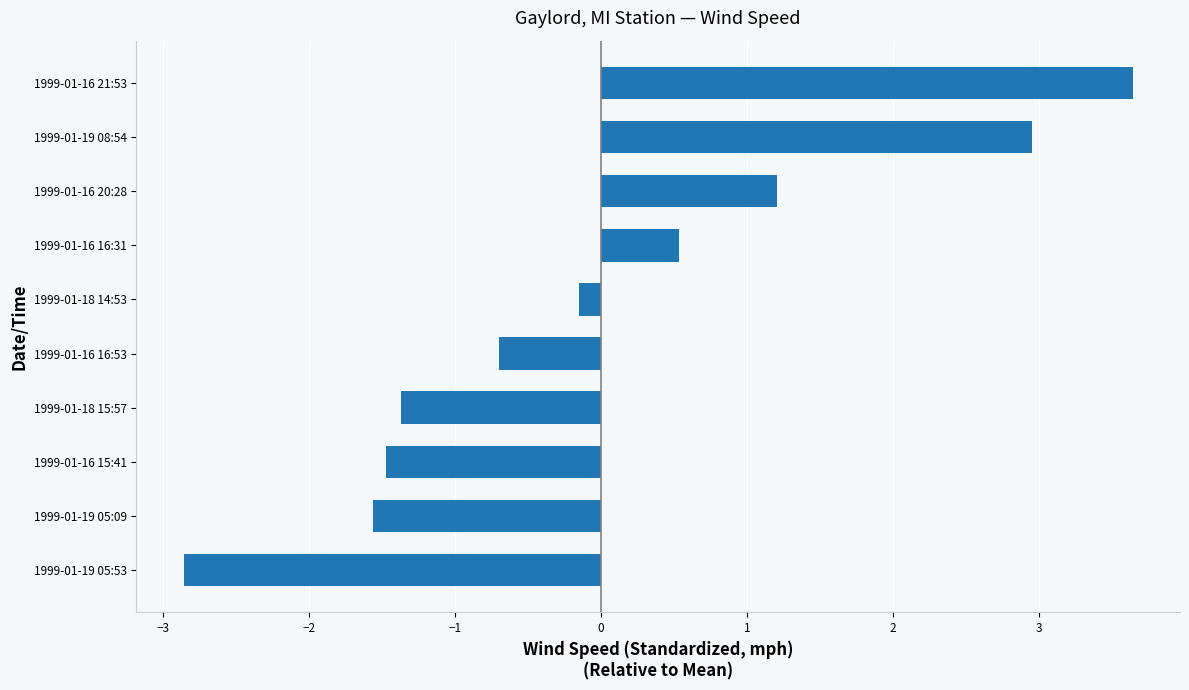

Reading bottom to top, list all the values displayed in this chart.

1999-01-19 05:53=-2.9	1999-01-19 05:09=-1.6	1999-01-16 15:41=-1.5	1999-01-18 15:57=-1.4	1999-01-16 16:53=-0.7	1999-01-18 14:53=-0.1	1999-01-16 16:31=0.5	1999-01-16 20:28=1.2	1999-01-19 08:54=3.0	1999-01-16 21:53=3.6